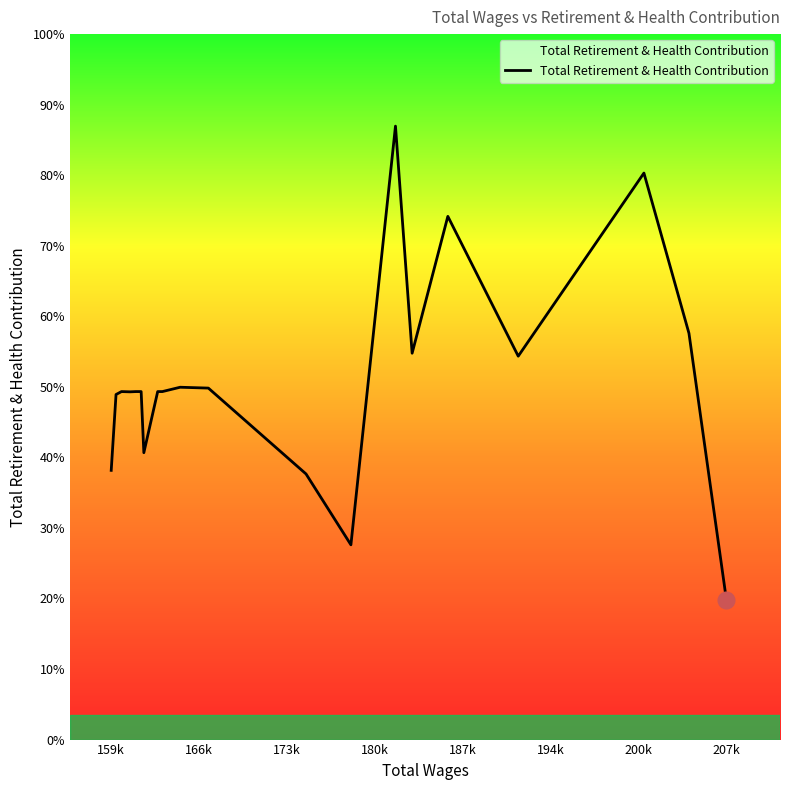

Does the chart have visible grid lines?

No